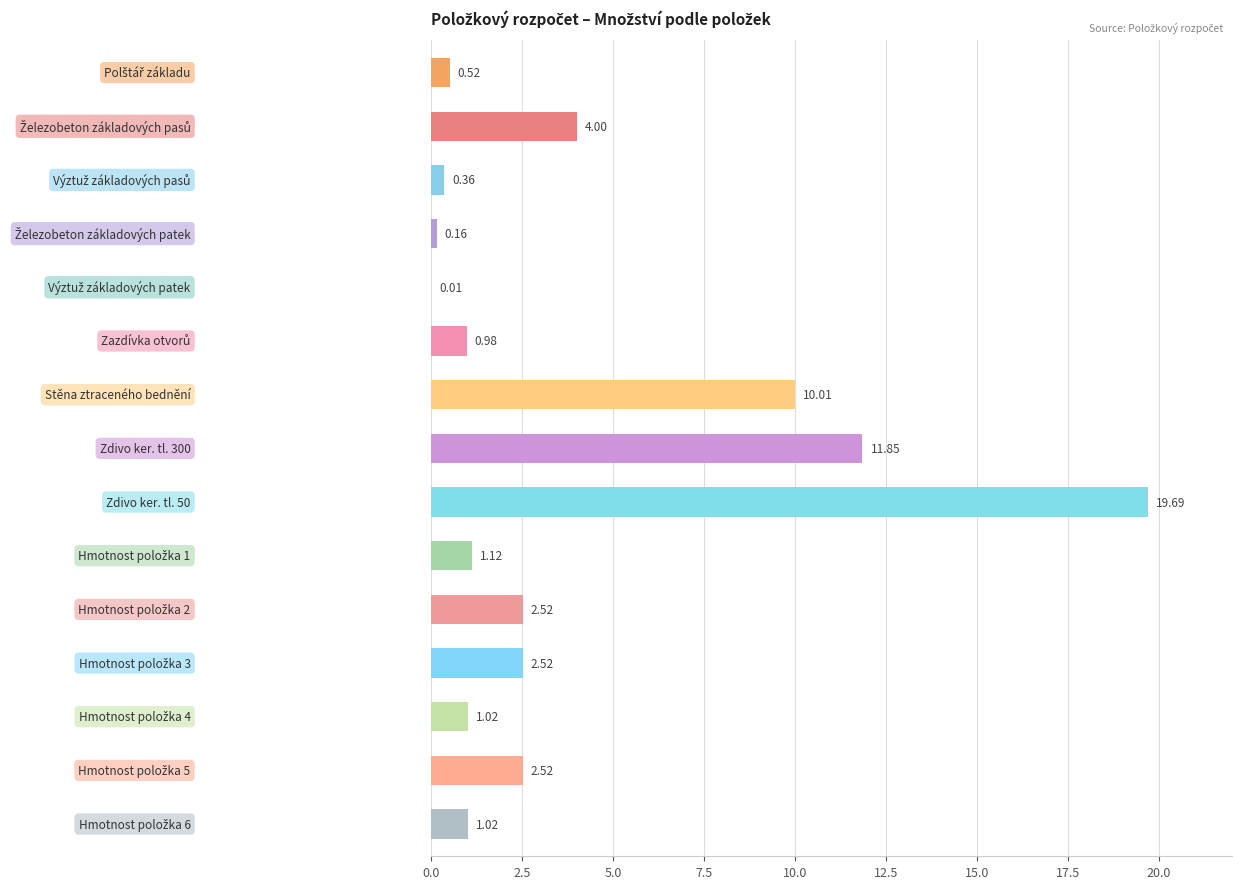

What is the sum of all values?

58.3